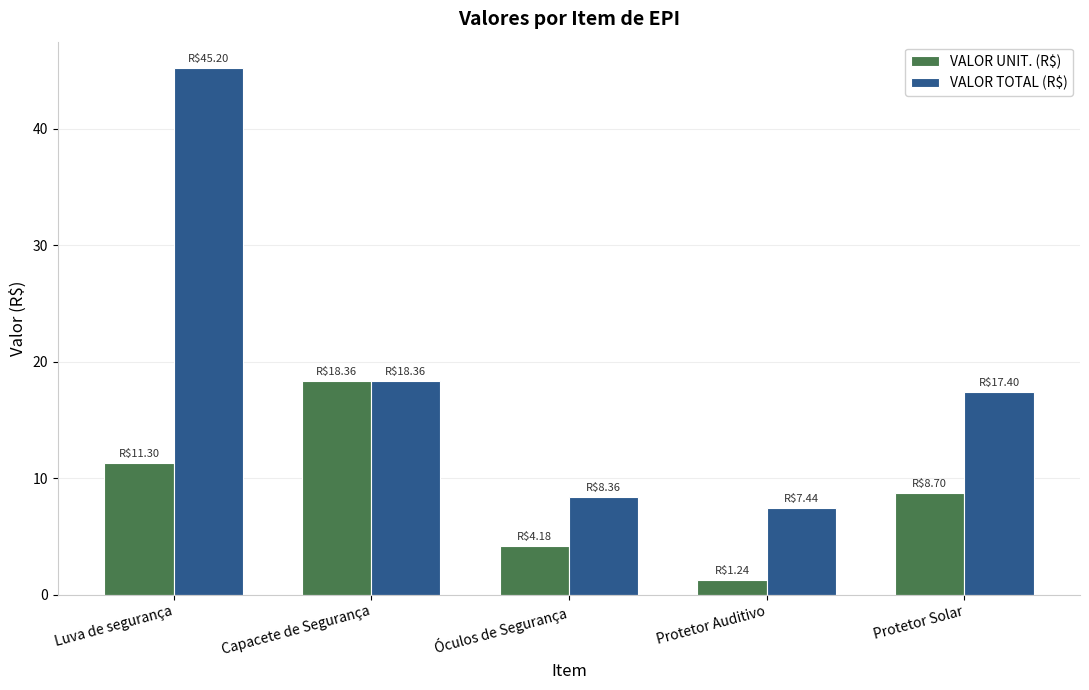

Is it true that VALOR UNIT. (R$) equals 5.1 at Luva de segurança?

False